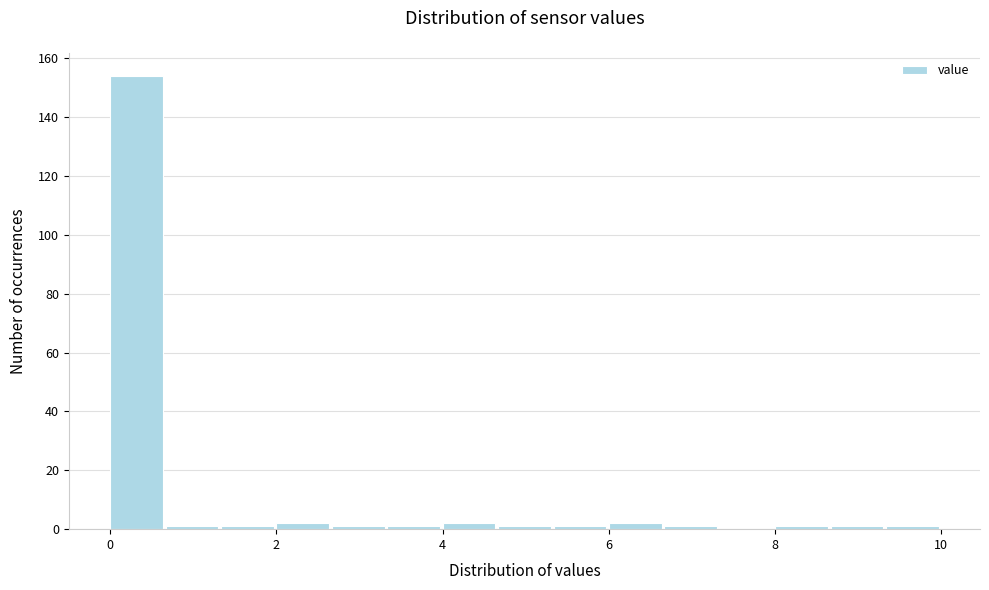

Read against the x-axis, roughly where is the centre of the tallest bar?

0.4